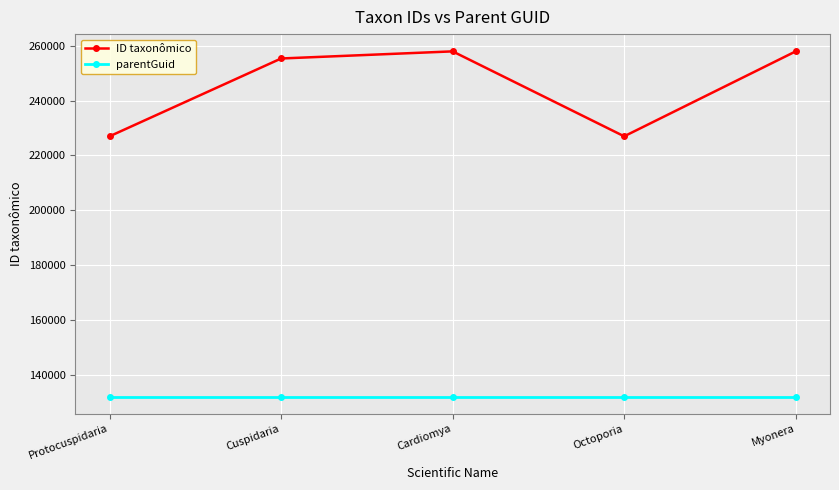

What is the minimum value shown in the chart?

132193